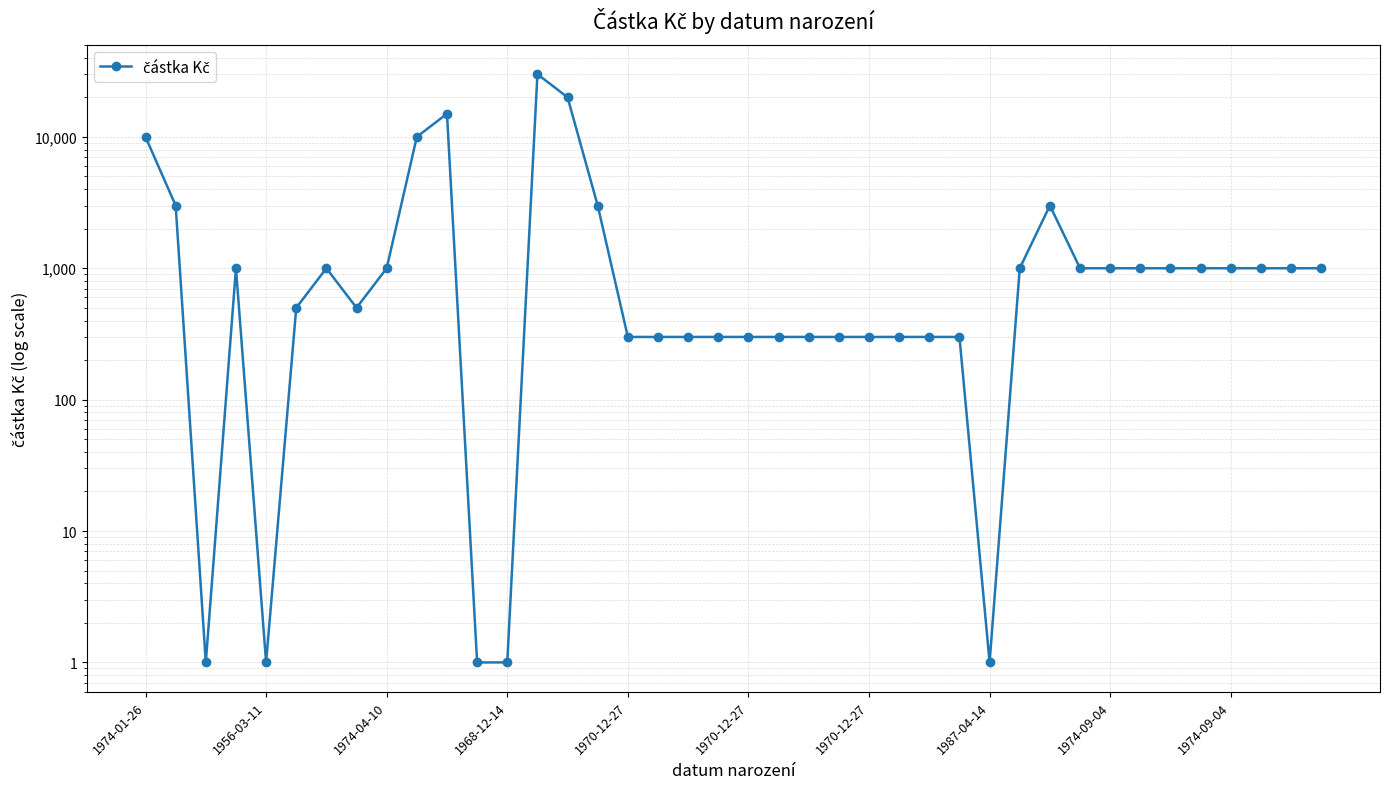

Reading left to right, extract all data points from this chart.

10000	3000	1	1000	1	500	1000	500	1000	10000	15000	1	1	30000	20000	3000	300	300	300	300	300	300	300	300	300	300	300	300	1	1000	3000	1000	1000	1000	1000	1000	1000	1000	1000	1000